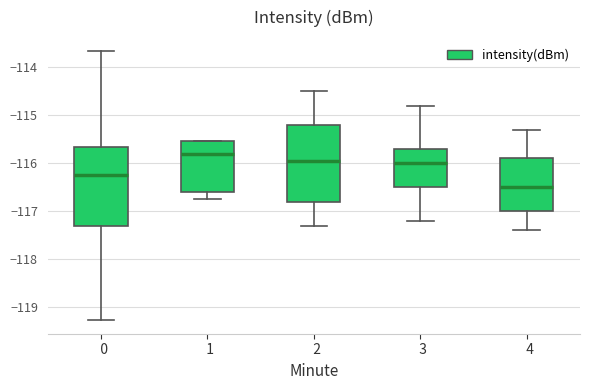

Reading left to right, read every box against the y-axis: the position of its median line, the range the box covers, and the ends of its whiskers. The values are not printed on the chart, so give them approximately, as read against the axis.

0: median -116.2, box -117.3 to -115.7, whiskers -119.3 to -113.7
1: median -115.8, box -116.6 to -115.5, whiskers -116.7 to -115.5
2: median -115.9, box -116.8 to -115.2, whiskers -117.3 to -114.5
3: median -116.0, box -116.5 to -115.7, whiskers -117.2 to -114.8
4: median -116.5, box -117.0 to -115.9, whiskers -117.4 to -115.3